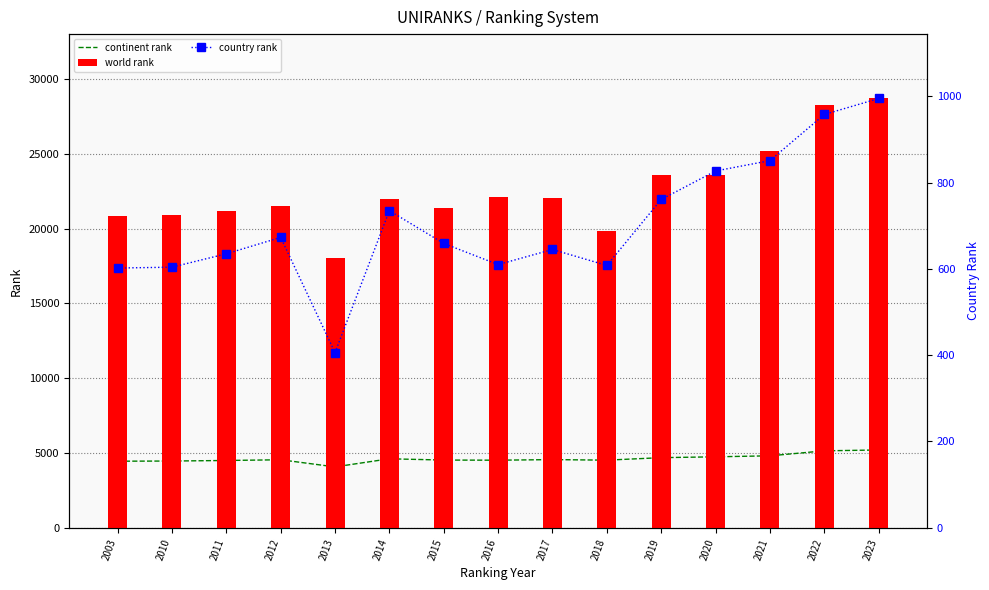

What is the maximum value for world rank?

28691